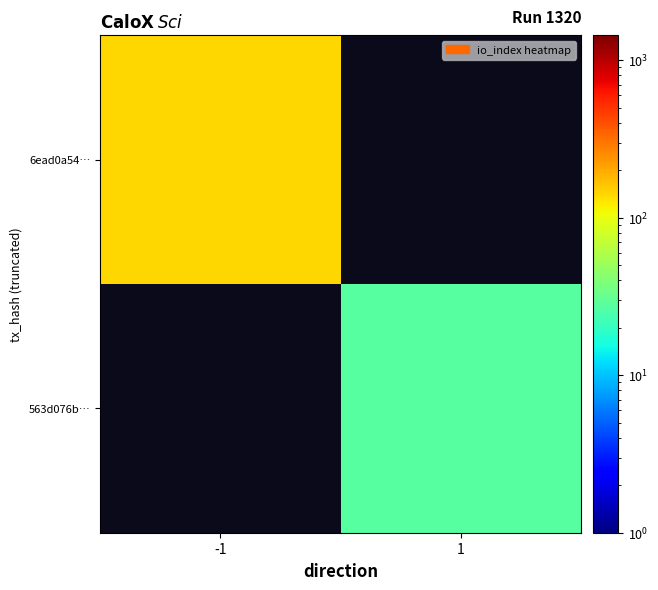

What is the smallest value displayed?

27.0